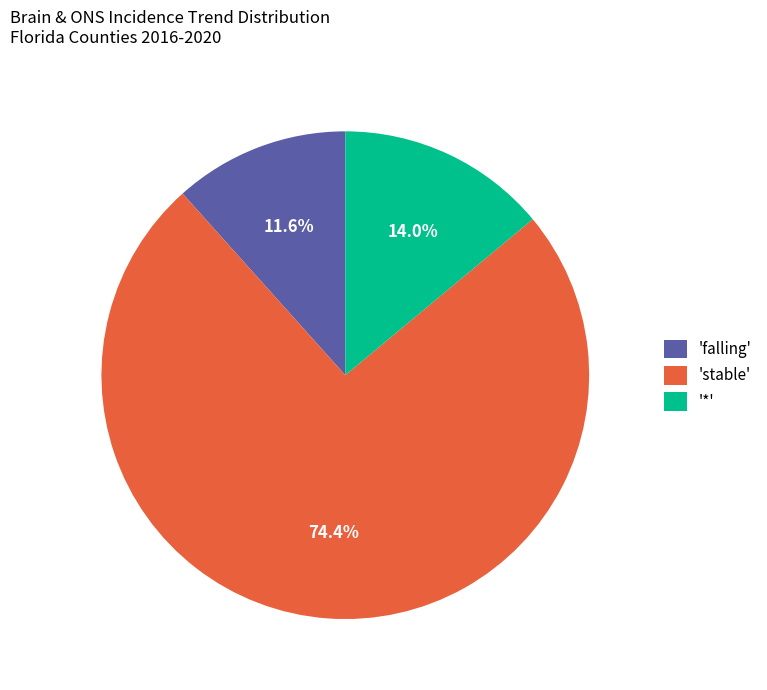

Which slice is the largest?

'stable'